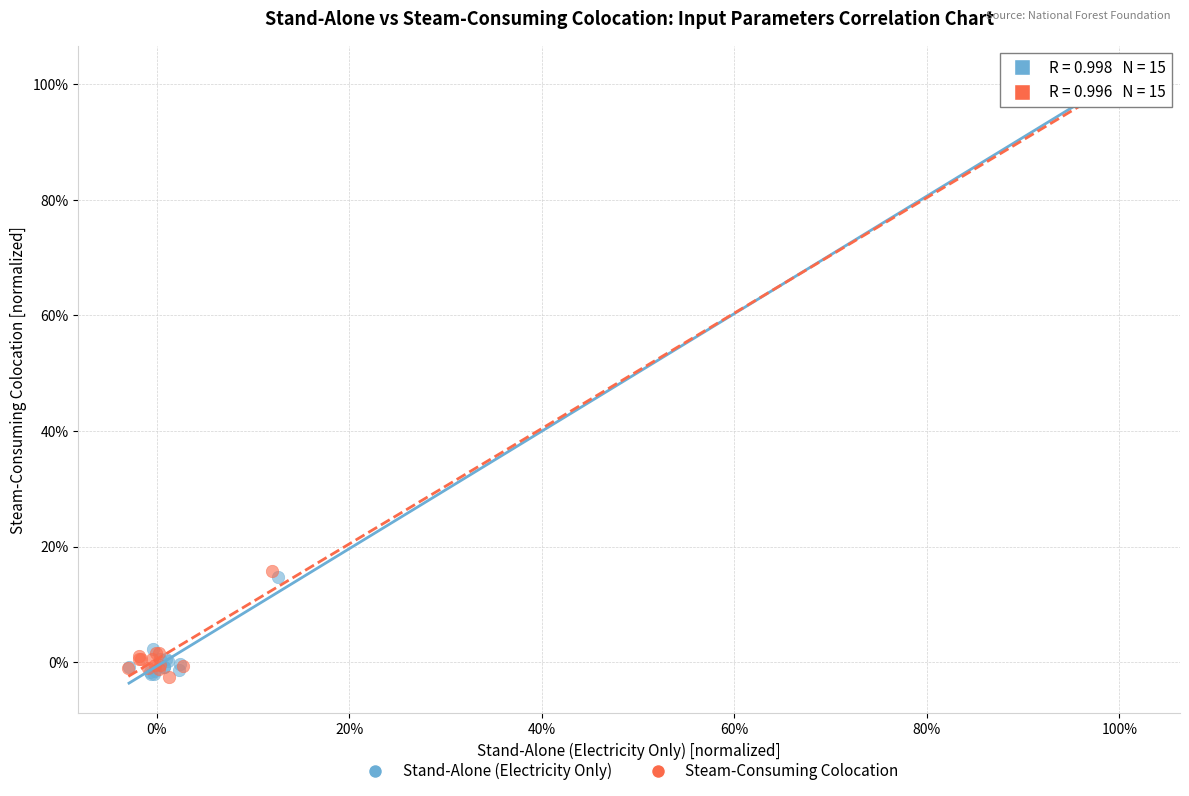

Which series has the largest Y range (max minus min)?

Steam-Consuming Colocation